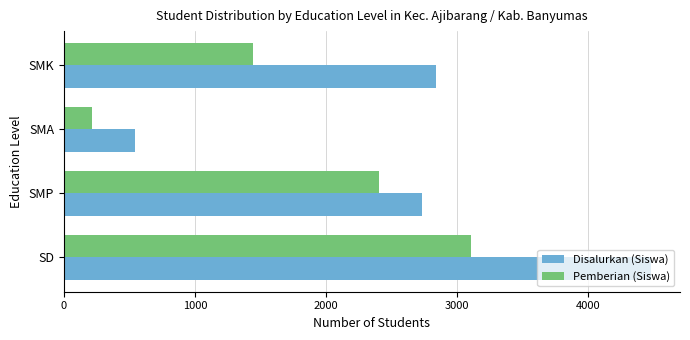

At which label does Disalurkan (Siswa) reach its minimum?

SMA